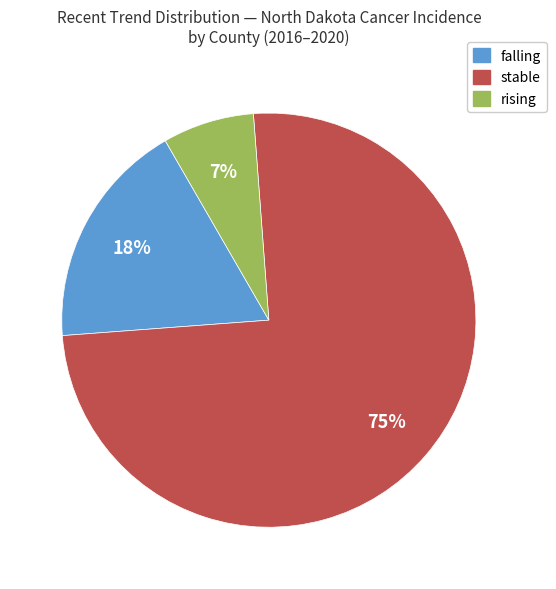

How many slices are in this pie chart?

3